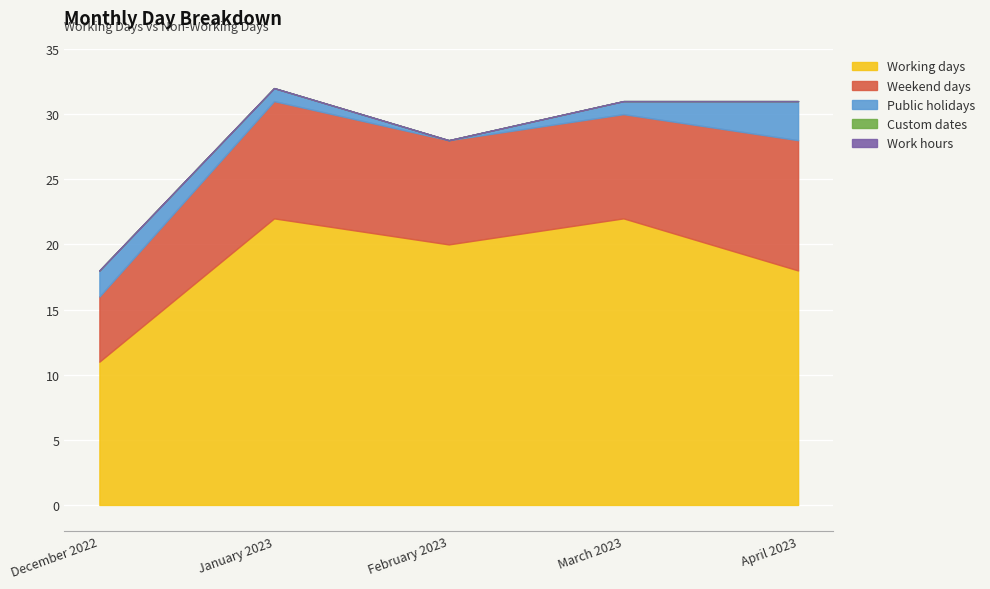

At December 2022, list the series in order from largest to smallest.

Working days, Weekend days, Public holidays, Custom dates, Work hours